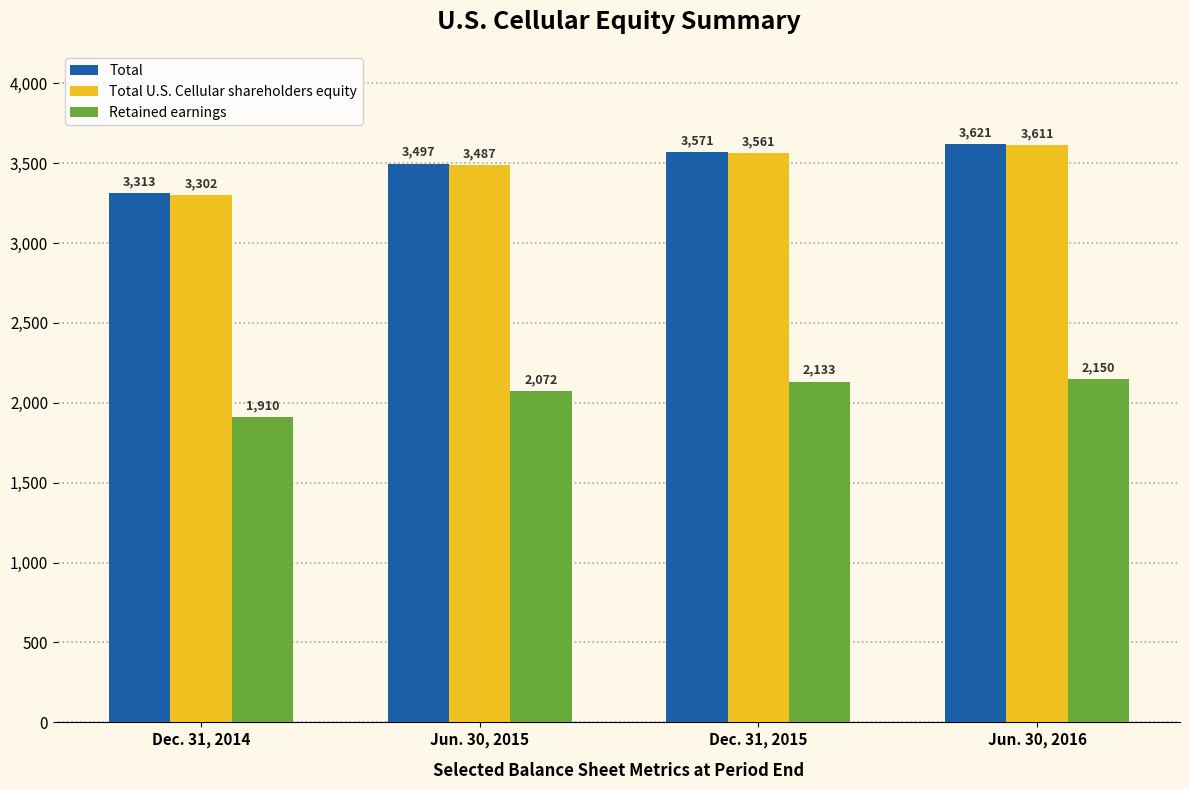

How many distinct data groups are displayed?

3